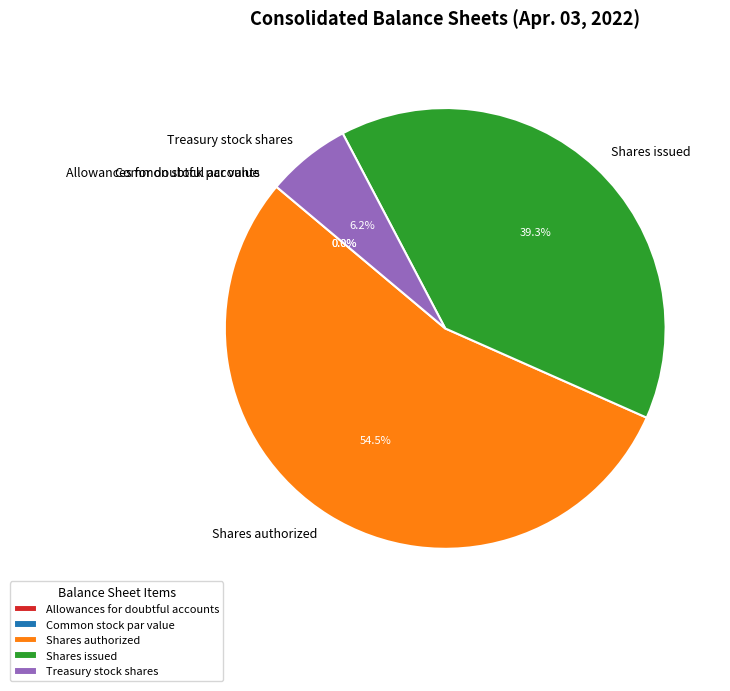

True or false: Shares authorized accounts for 48% of the total.

False